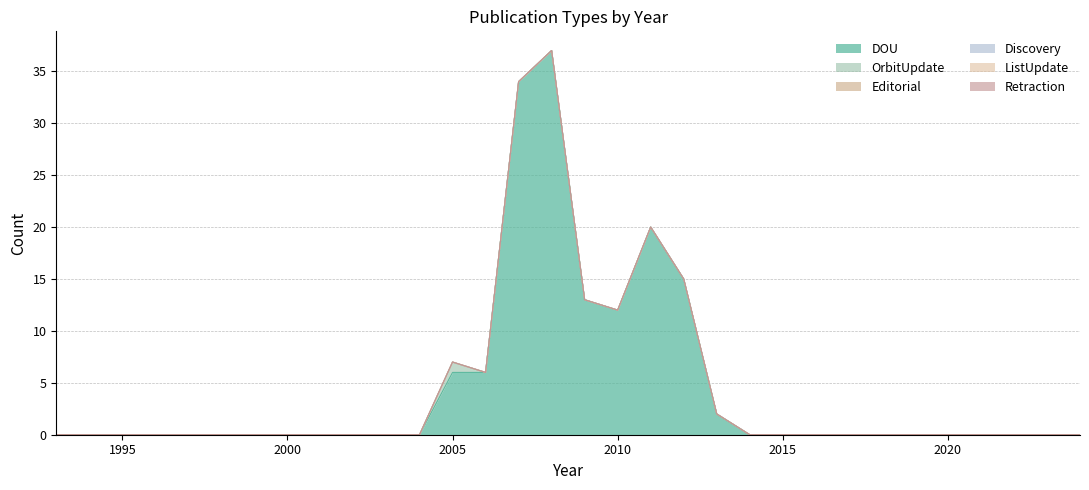

Which series changed the most between 1999 and 2023?

DOU